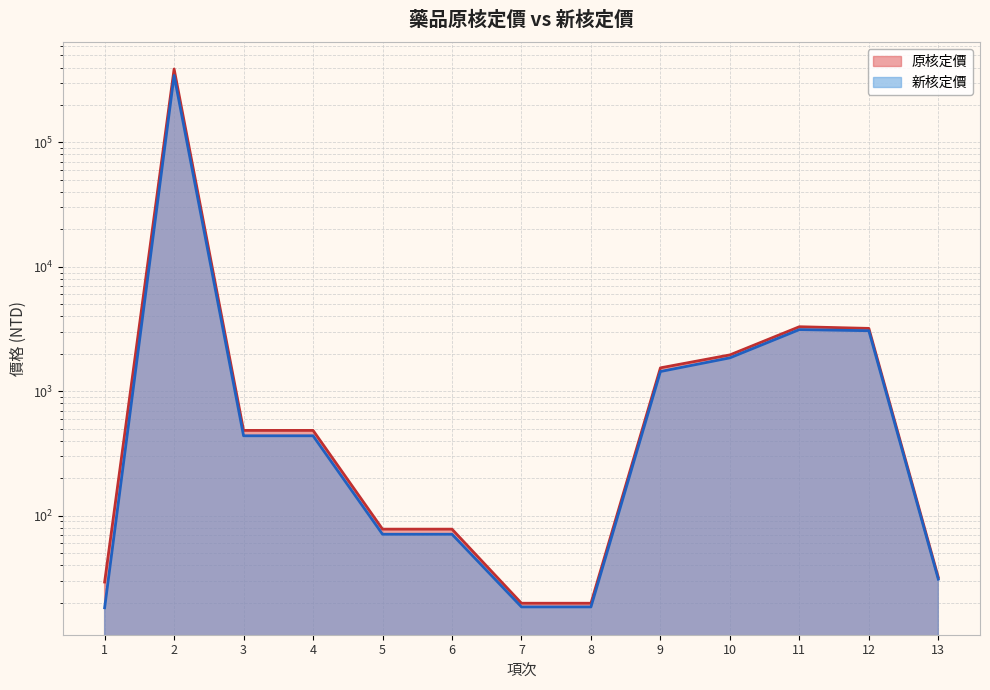

What is the approximate value of 原核定價 at 5?

78.0